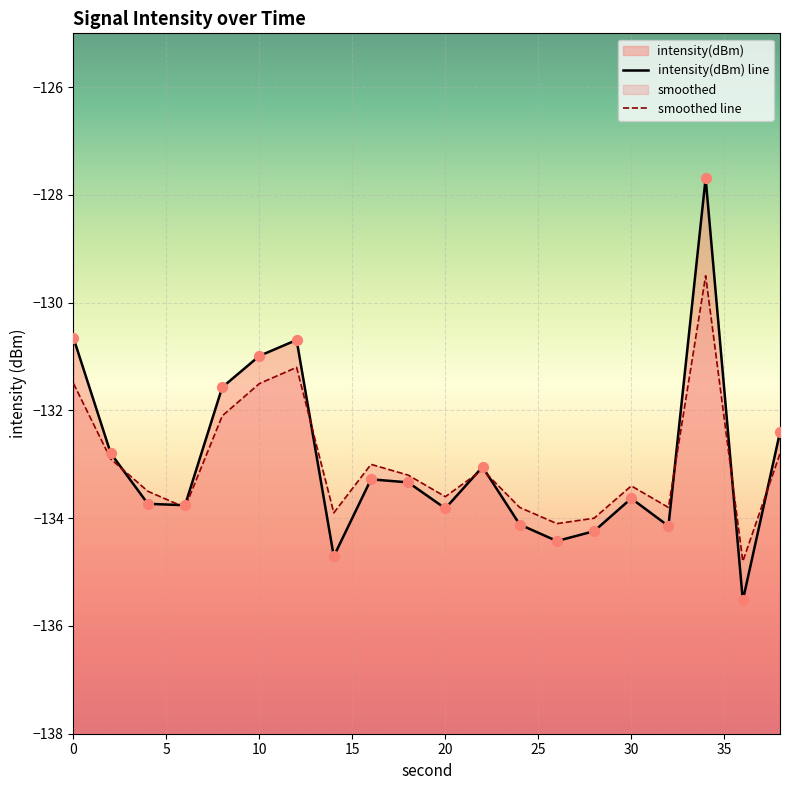

Which series reaches the maximum Y coordinate?

intensity(dBm) line